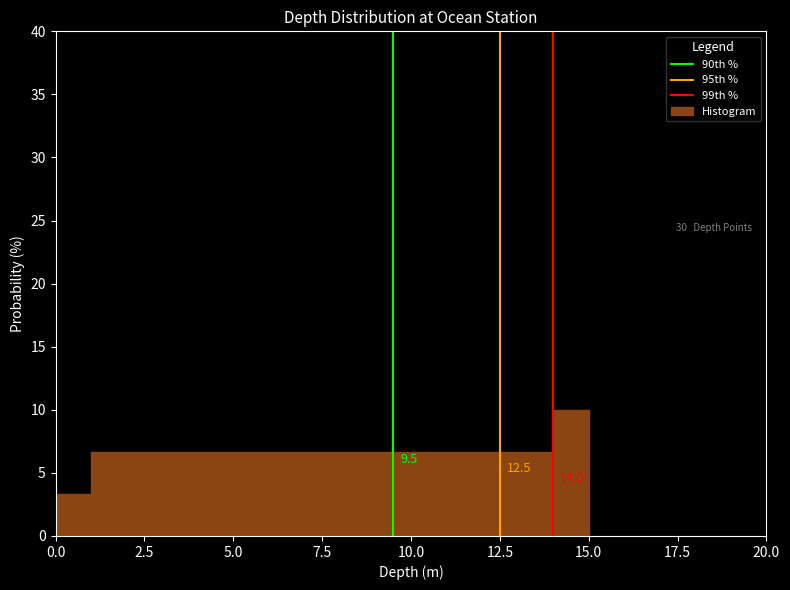

Read against the x-axis, roughly where is the centre of the tallest bar?

14.5